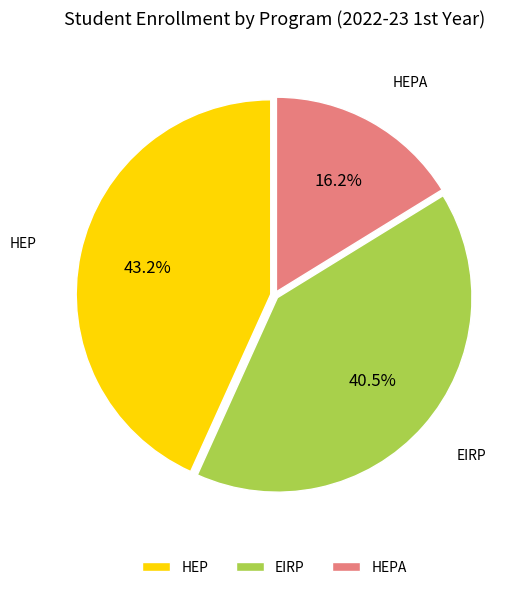

To the nearest percent, what is the difference between the HEP and HEPA slice percentages?

27%